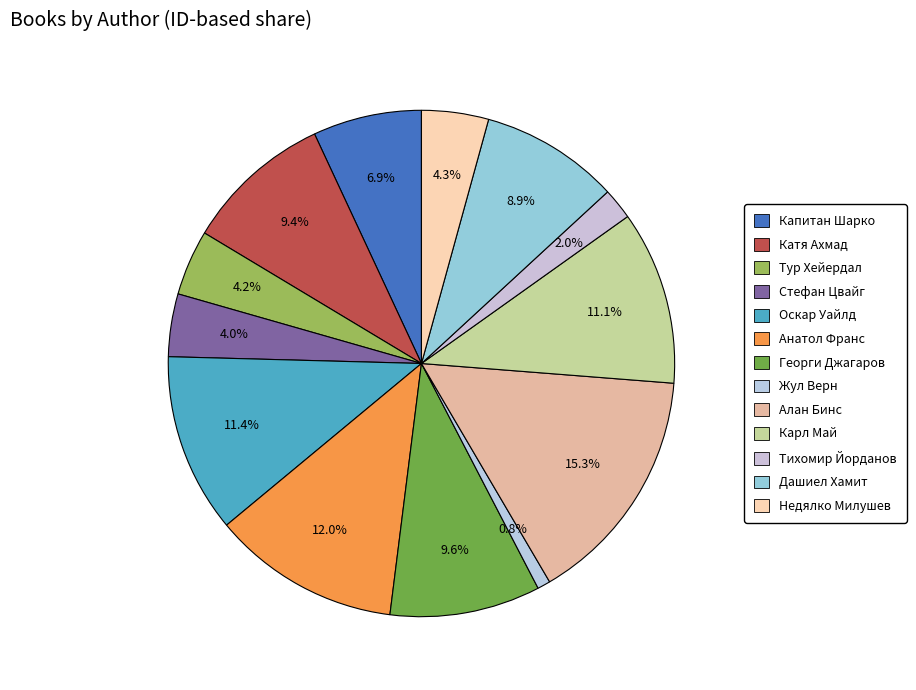

How many segments does this pie chart have?

13